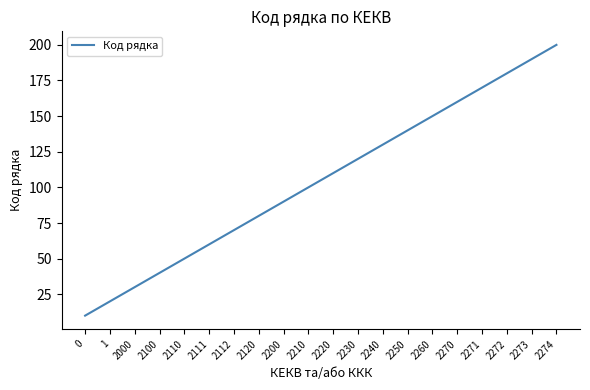

List the labels in order of value, smallest first.

0, 1, 2000, 2100, 2110, 2111, 2112, 2120, 2200, 2210, 2220, 2230, 2240, 2250, 2260, 2270, 2271, 2272, 2273, 2274